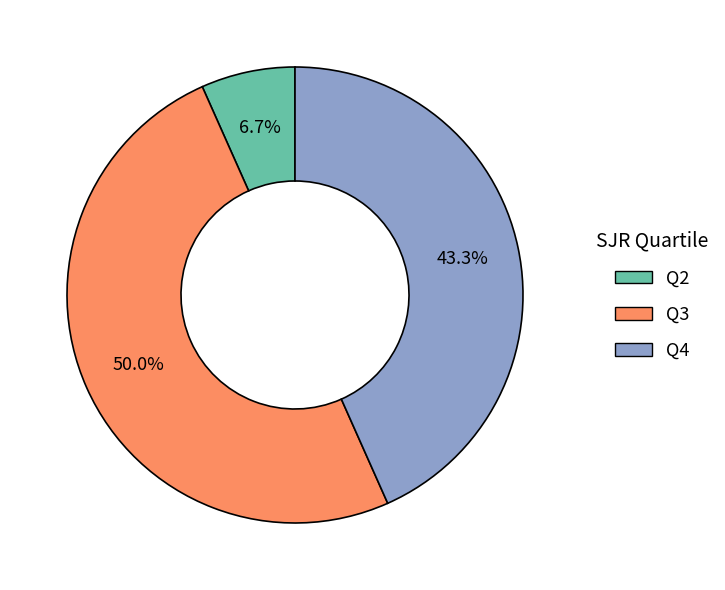

To the nearest percent, what is the average slice percentage?

33%